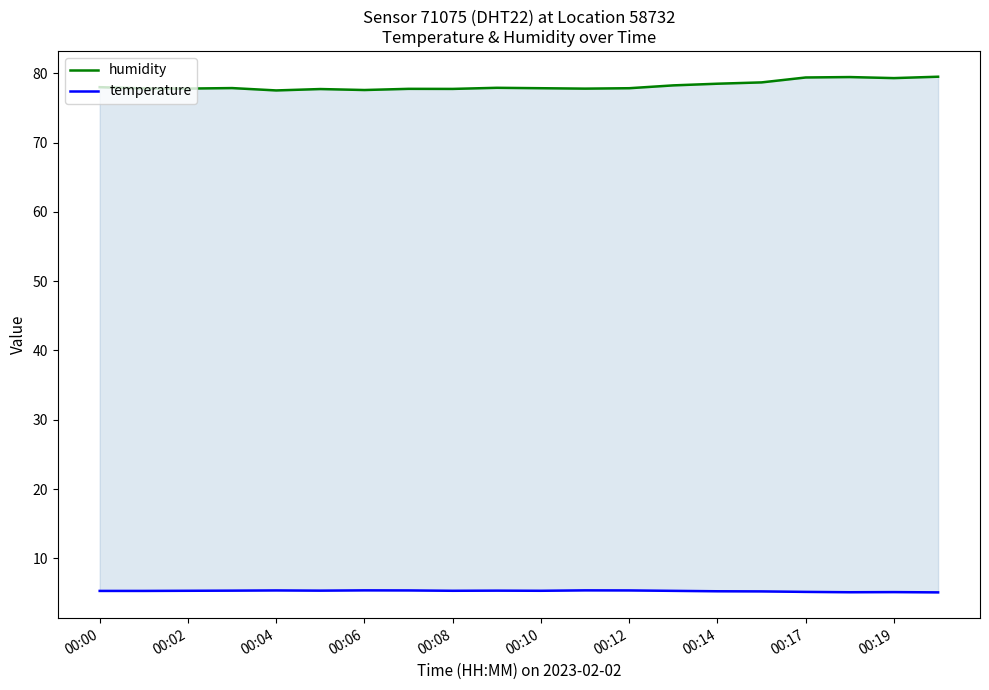

What is the spread (max minus min) of values at 00:12?

72.5